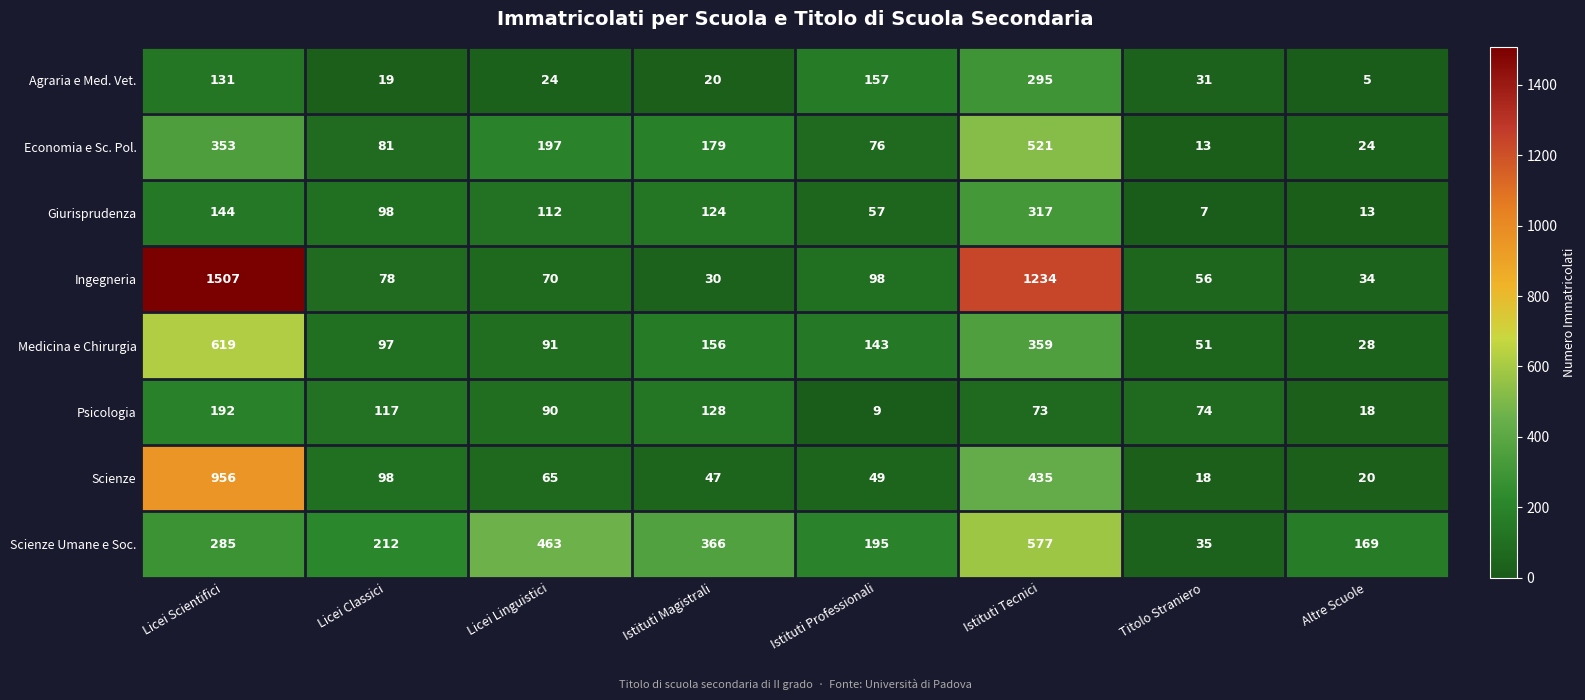

The Medicina e Chirurgia series shows 50 at Licei Linguistici. True or false?

False